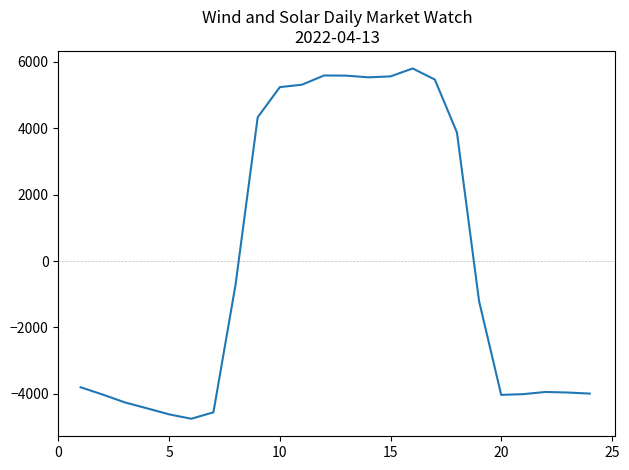

What is the maximum value shown in the chart?

5800.0